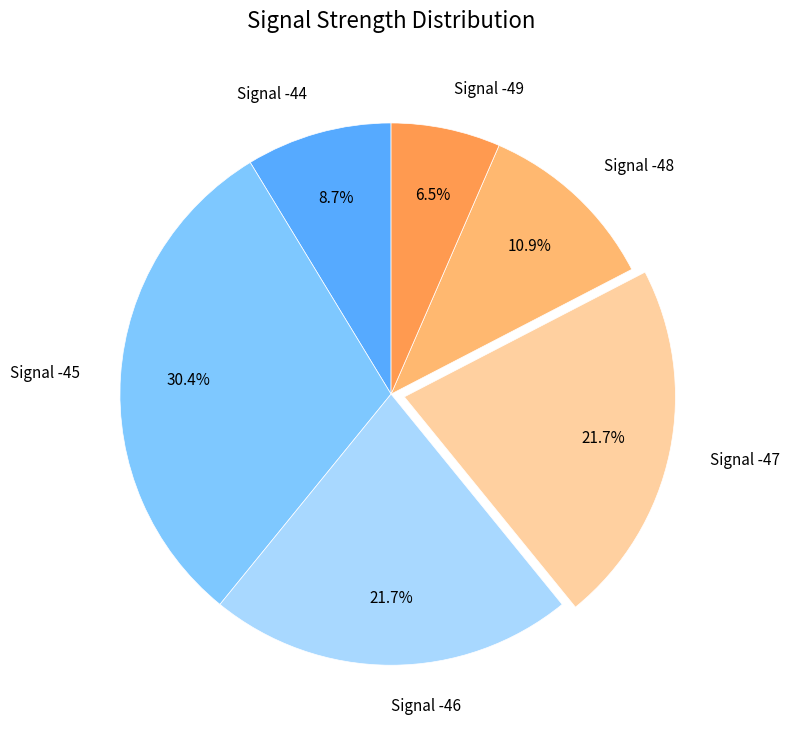

To the nearest percent, what portion does Signal -47 represent?

22%